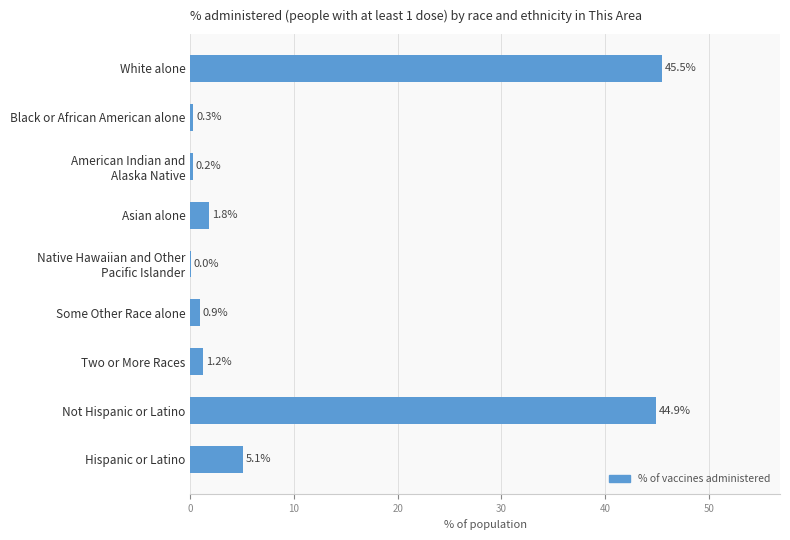

At which category does the chart reach its peak across all series?

White alone